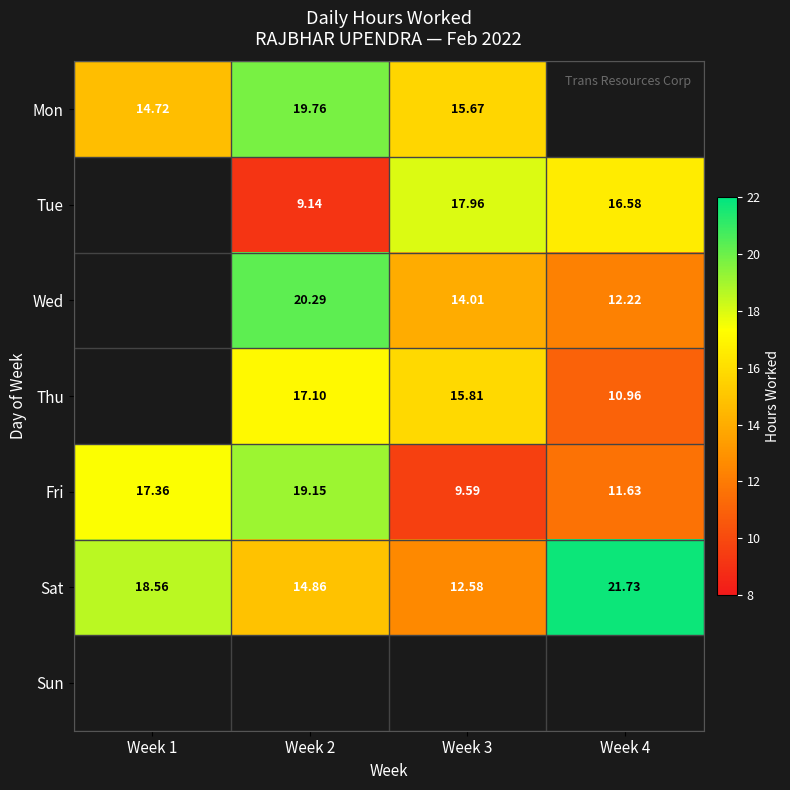

Count the number of categories in the chart.

4